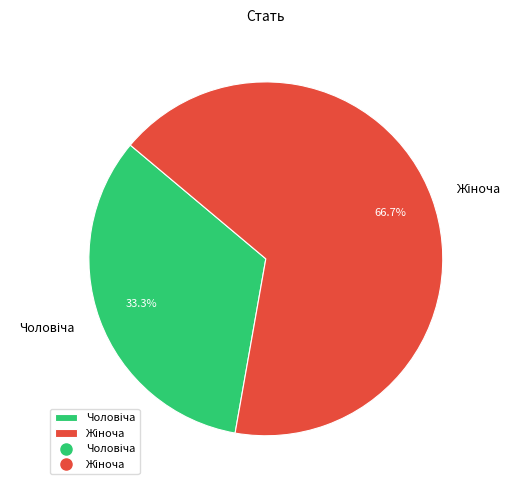

Is there any slice that represents more than half of the pie?

Yes